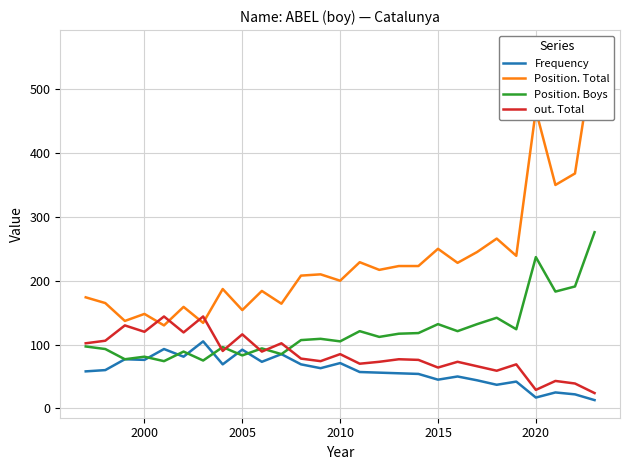

At how many categories does at least one series exceed 473?

1